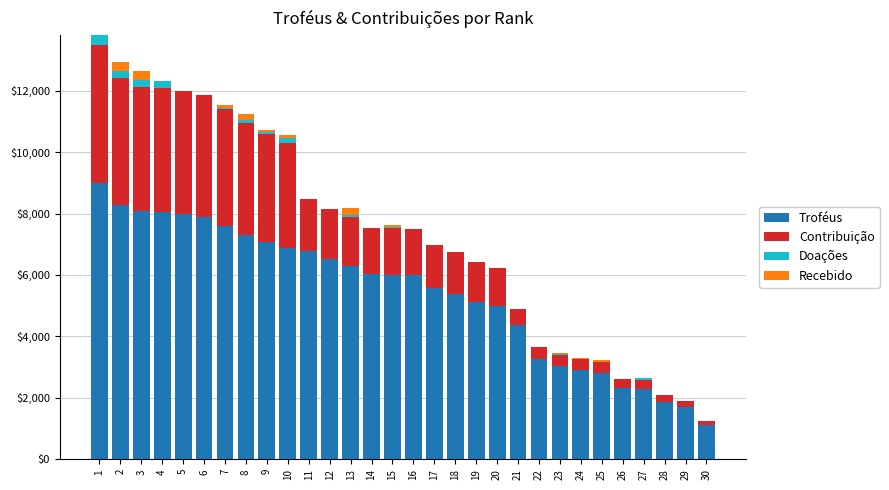

What is the highest value of the Troféus series?

9000